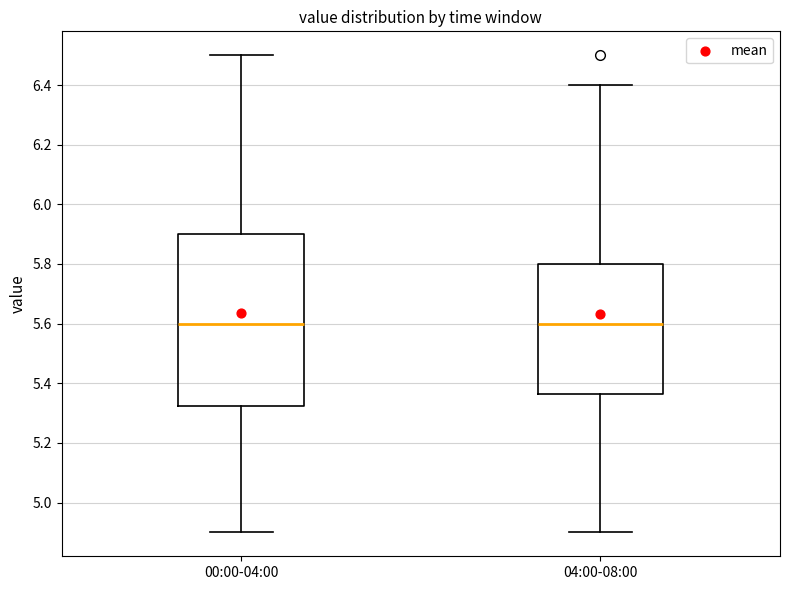

Comparing the boxes themselves (not the whiskers), which one is the tallest?

00:00-04:00